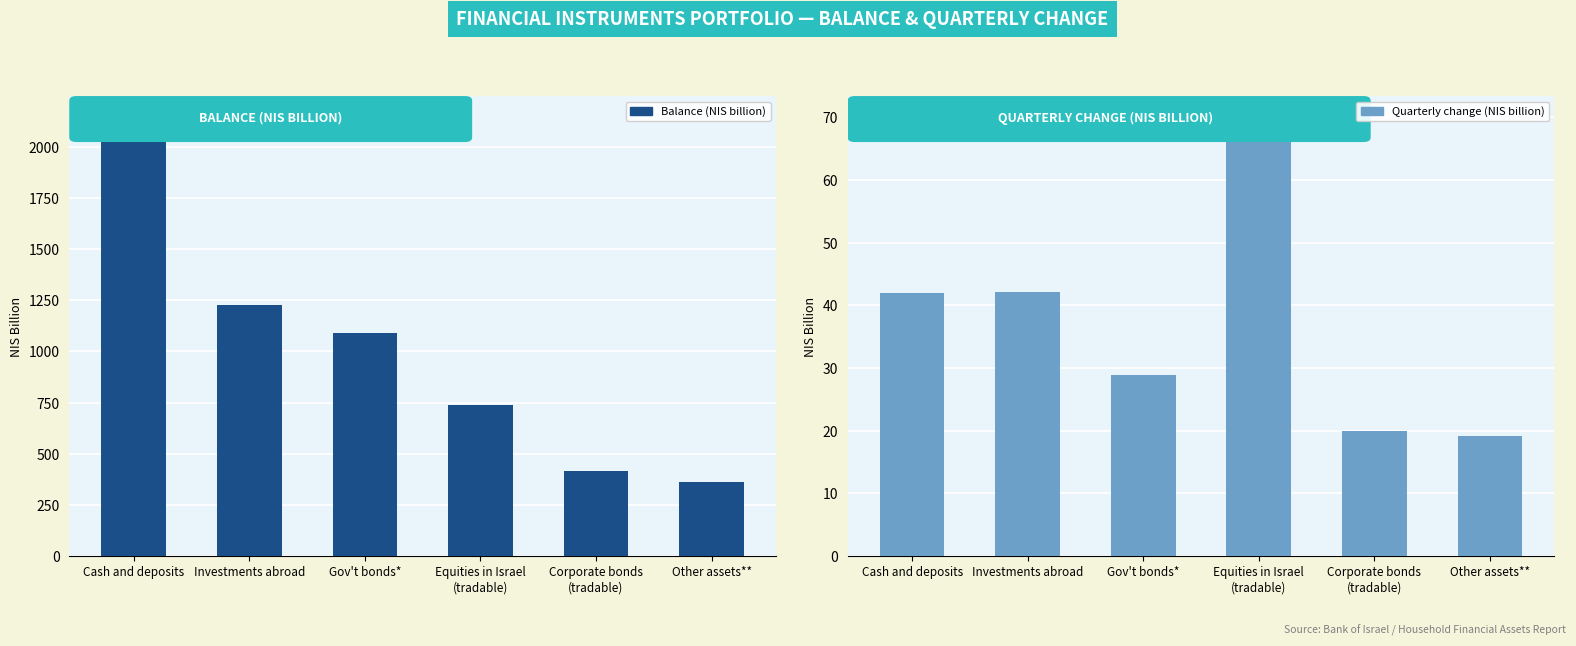

Which has a higher value, Investments abroad or Cash and deposits?

Cash and deposits